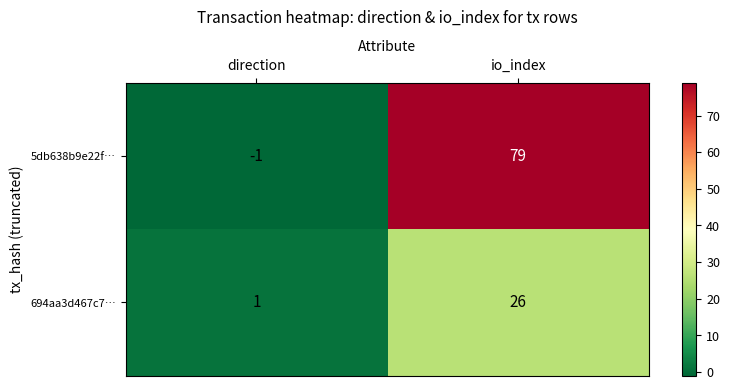

Rank the series at io_index from highest to lowest value.

5db638b9e22f…, 694aa3d467c7…